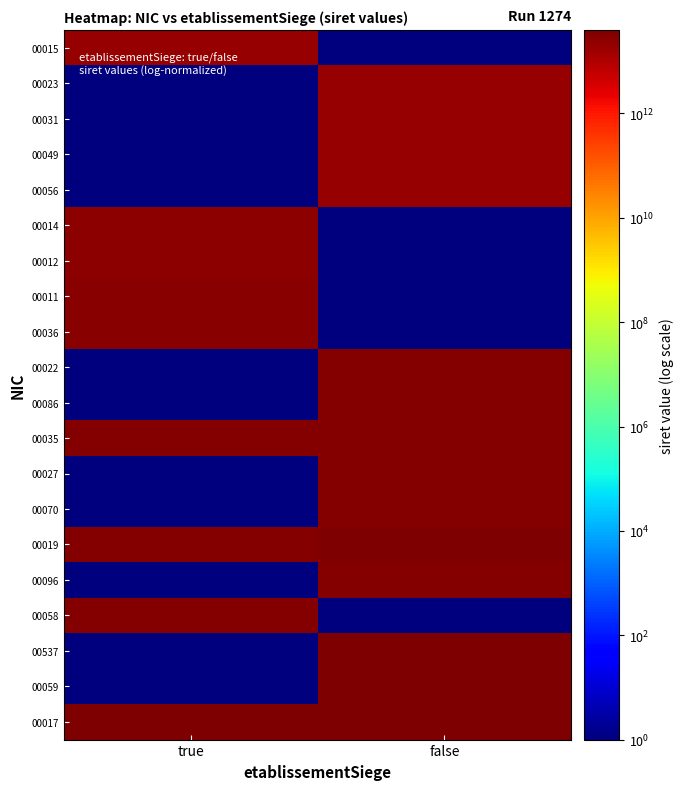

Reading left to right, transcribe all the data shown in this chart.

00015: true=21250339500015	false=1
00023: true=1	false=21250339500023
00031: true=1	false=21250339500031
00049: true=1	false=21250339500049
00056: true=1	false=21250339500056
00014: true=25250730600014	false=1
00012: true=26250408700012	false=1
00011: true=30040156900011	false=1
00036: true=30588069200036	false=1
00022: true=1	false=30984014800022
00086: true=1	false=31102292500086
00035: true=31719949500035	false=31224592100035
00027: true=1	false=31719949500027
00070: true=1	false=33456173500070
00019: true=33471340100019	false=39497011500017
00096: true=1	false=34109164300096
00058: true=34243902300058	false=1
00537: true=1	false=38319779500537
00059: true=1	false=37820180000059
00017: true=39497011500017	false=37927430100017